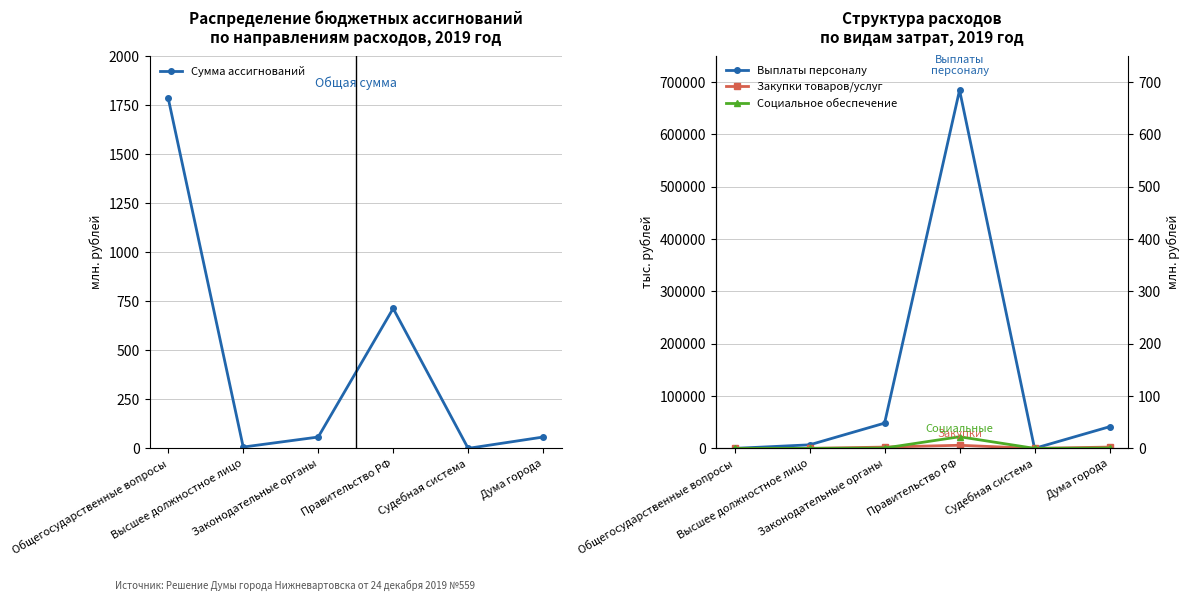

Which series has the largest total across all categories?

Сумма ассигнований